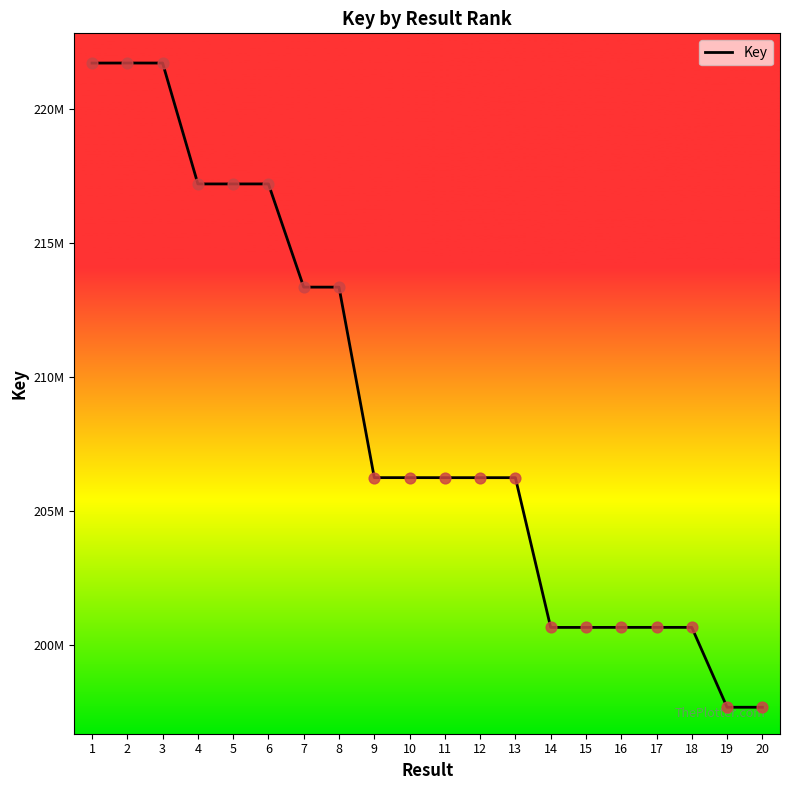

What is the ratio of the value at 7 to the value at 3?

1.0